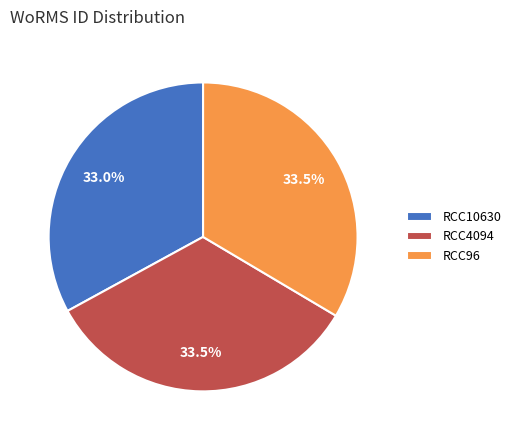

To the nearest percent, what is the combined percentage of RCC4094 and RCC96?

67%